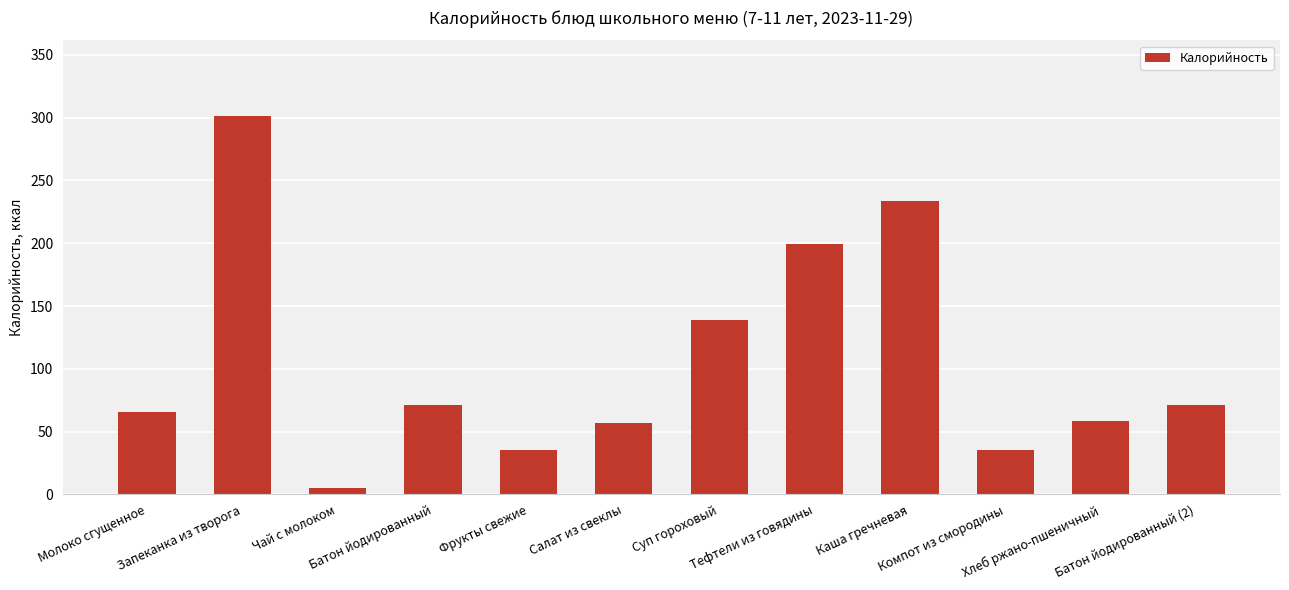

What value does the data have at Запеканка из творога?

301.3